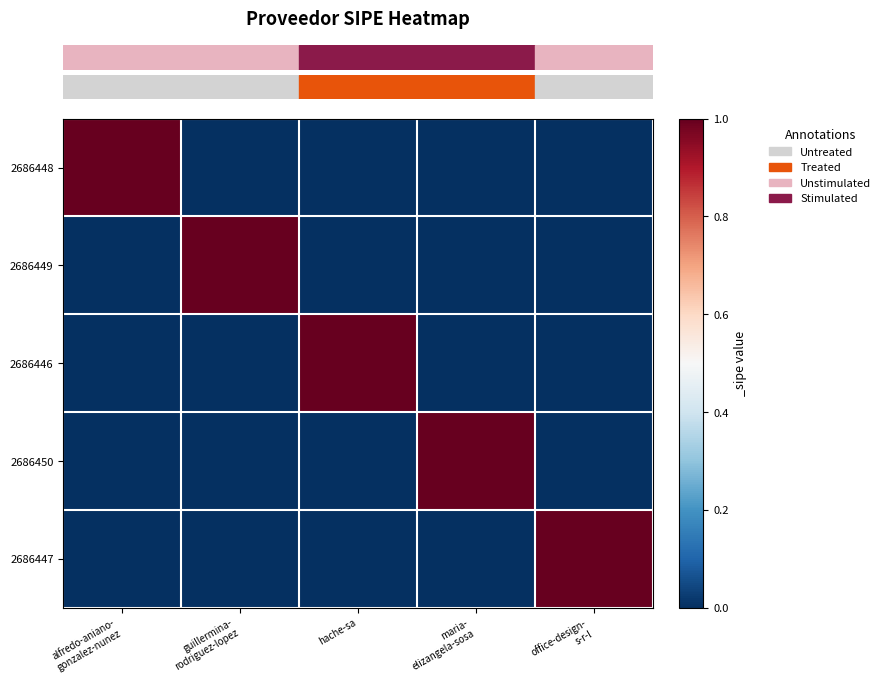

How many categories are shown in the chart?

5